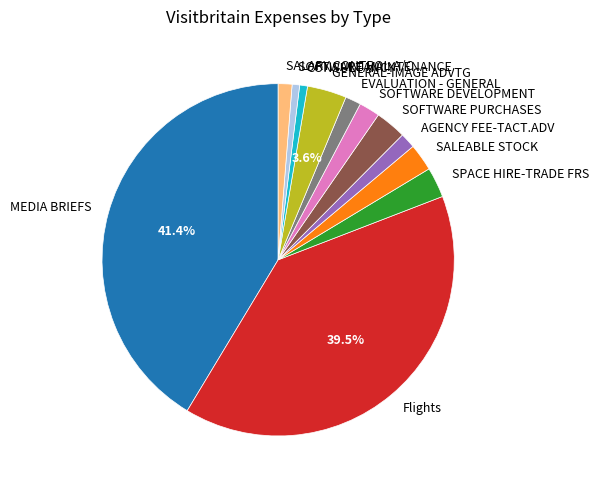

Is it true that GENERAL-IMAGE ADVTG is 4% of the pie?

True